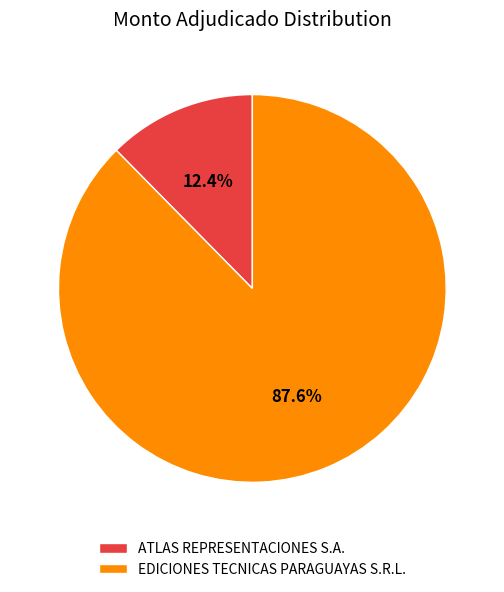

Is there a majority slice in this chart?

Yes